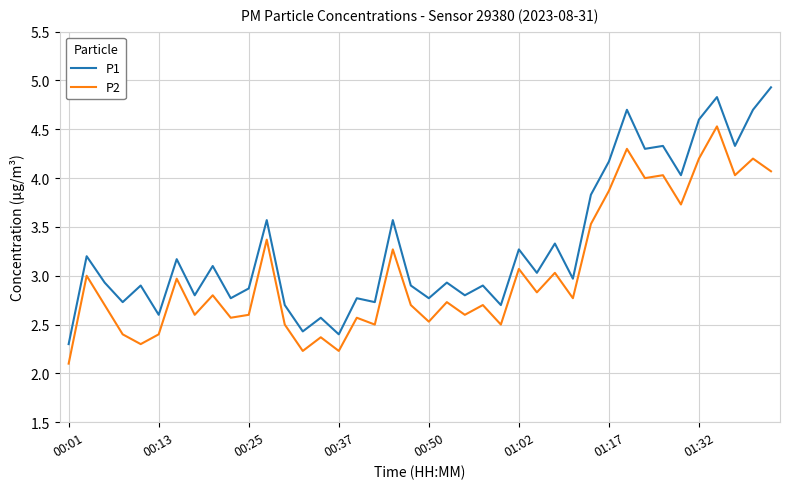

What is the difference between the maximum and second lowest values in the P1 series?

2.5